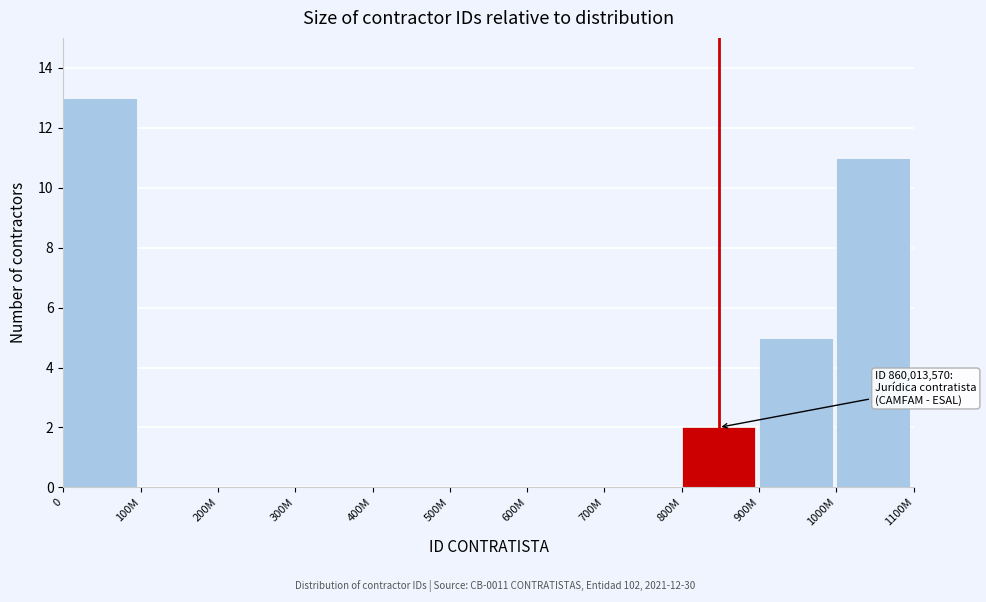

Reading right to left, list all the values displayed in this chart.

1000M=11	900M=5	800M=2	700M=0	600M=0	500M=0	400M=0	300M=0	200M=0	100M=0	0=13